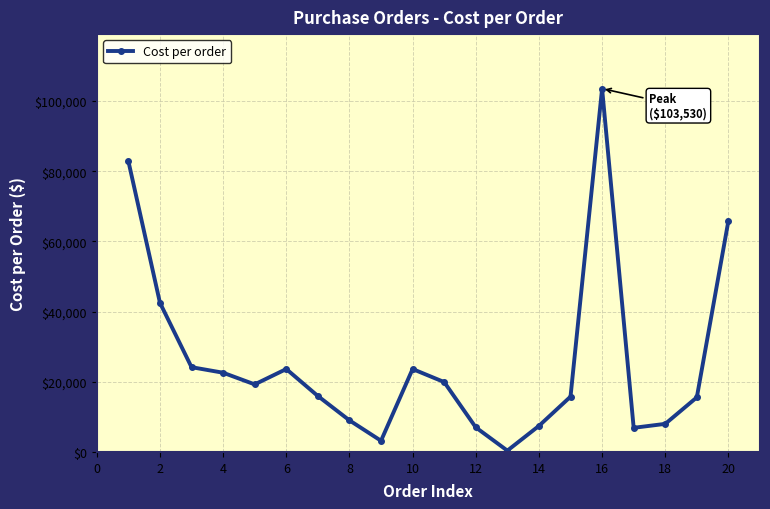

What is the maximum value shown in the chart?

103530.0